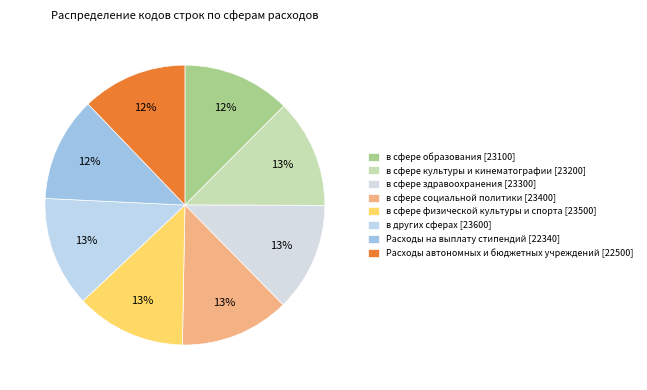

To the nearest percent, what portion does в сфере социальной политики represent?

13%